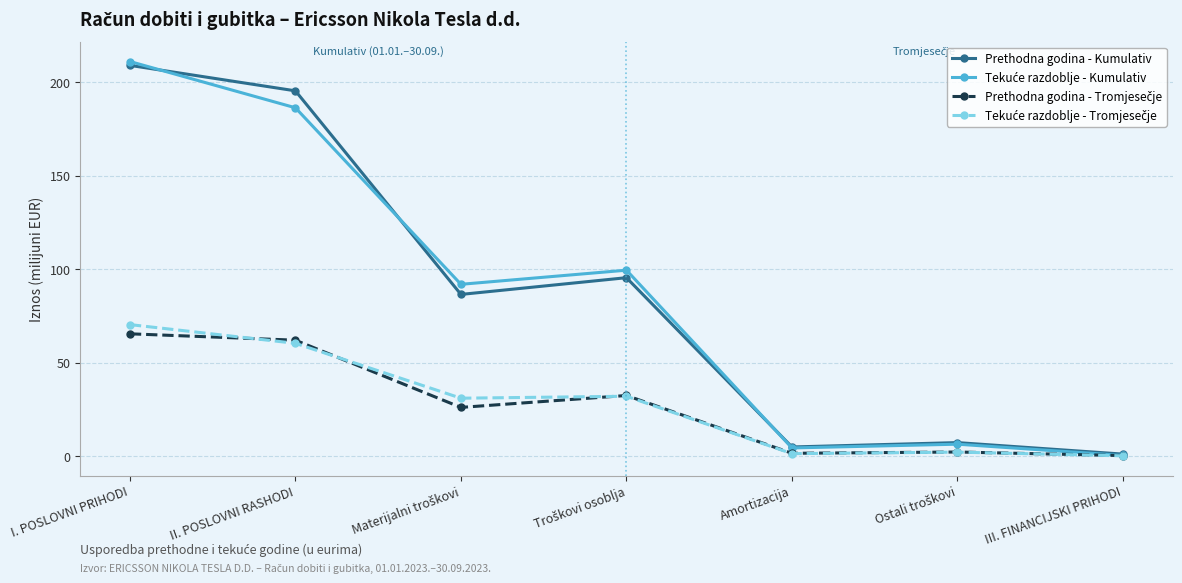

What is the total value across all series at II. POSLOVNI RASHODI?

504.0